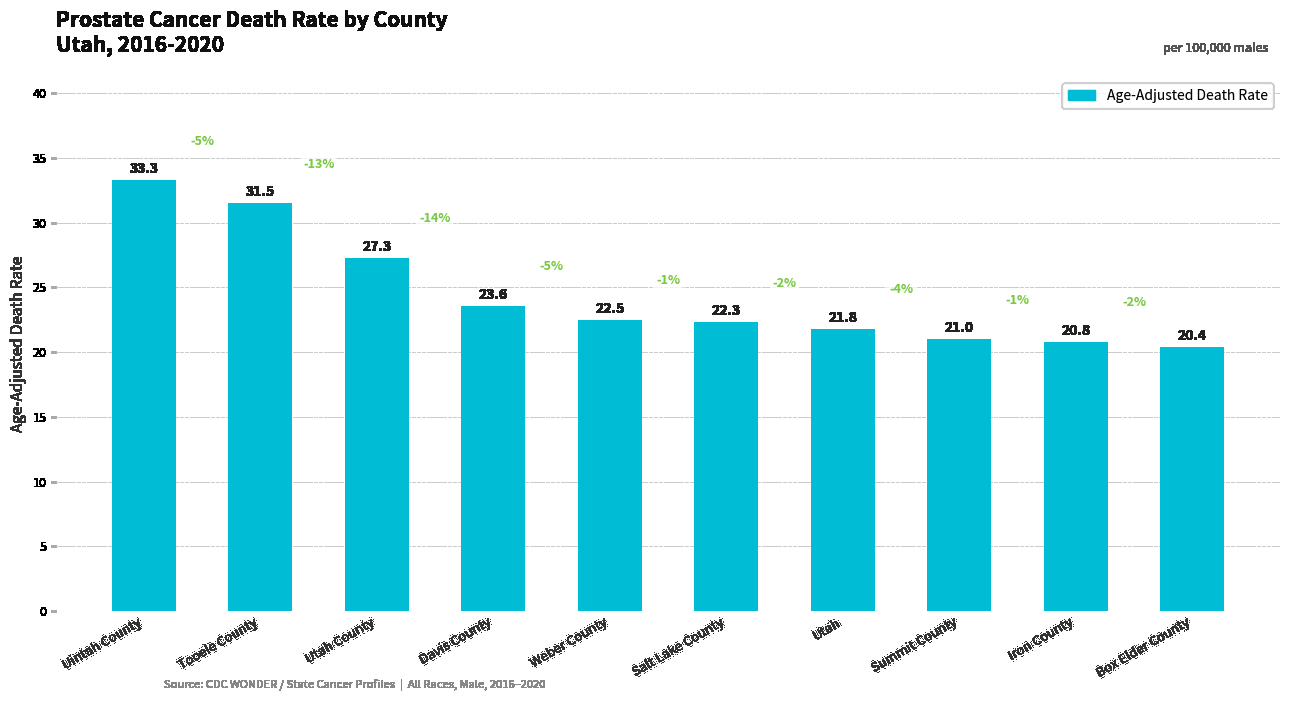

Rank the categories by value from highest to lowest.

Uintah County, Tooele County, Utah County, Davis County, Weber County, Salt Lake County, Utah, Summit County, Iron County, Box Elder County